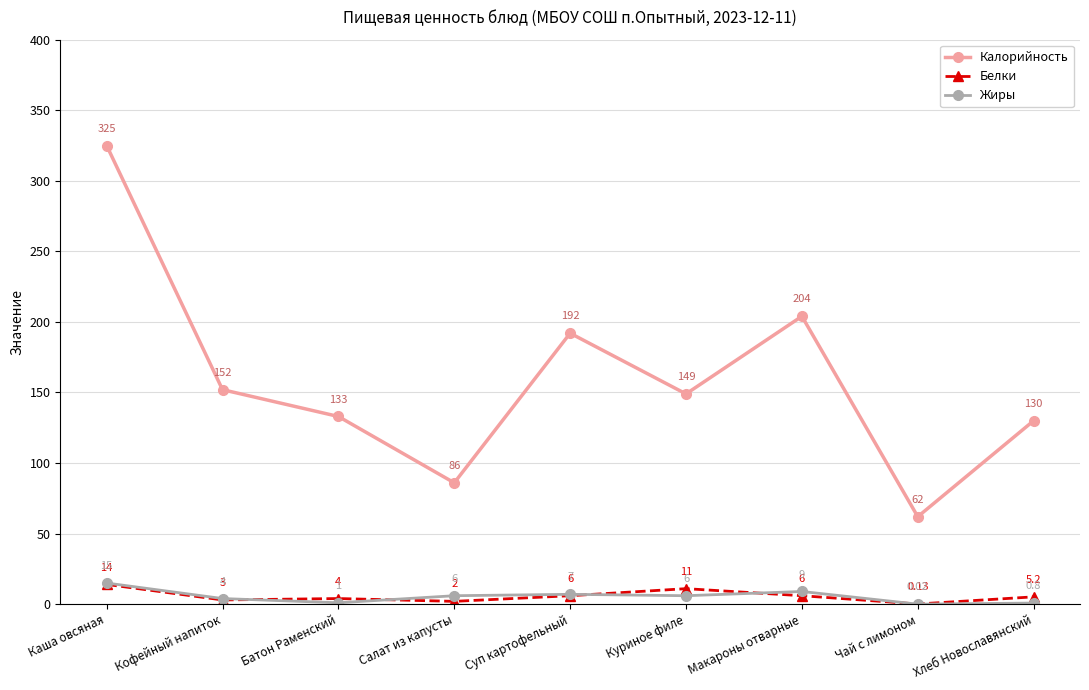

Which series has the largest total across all categories?

Калорийность